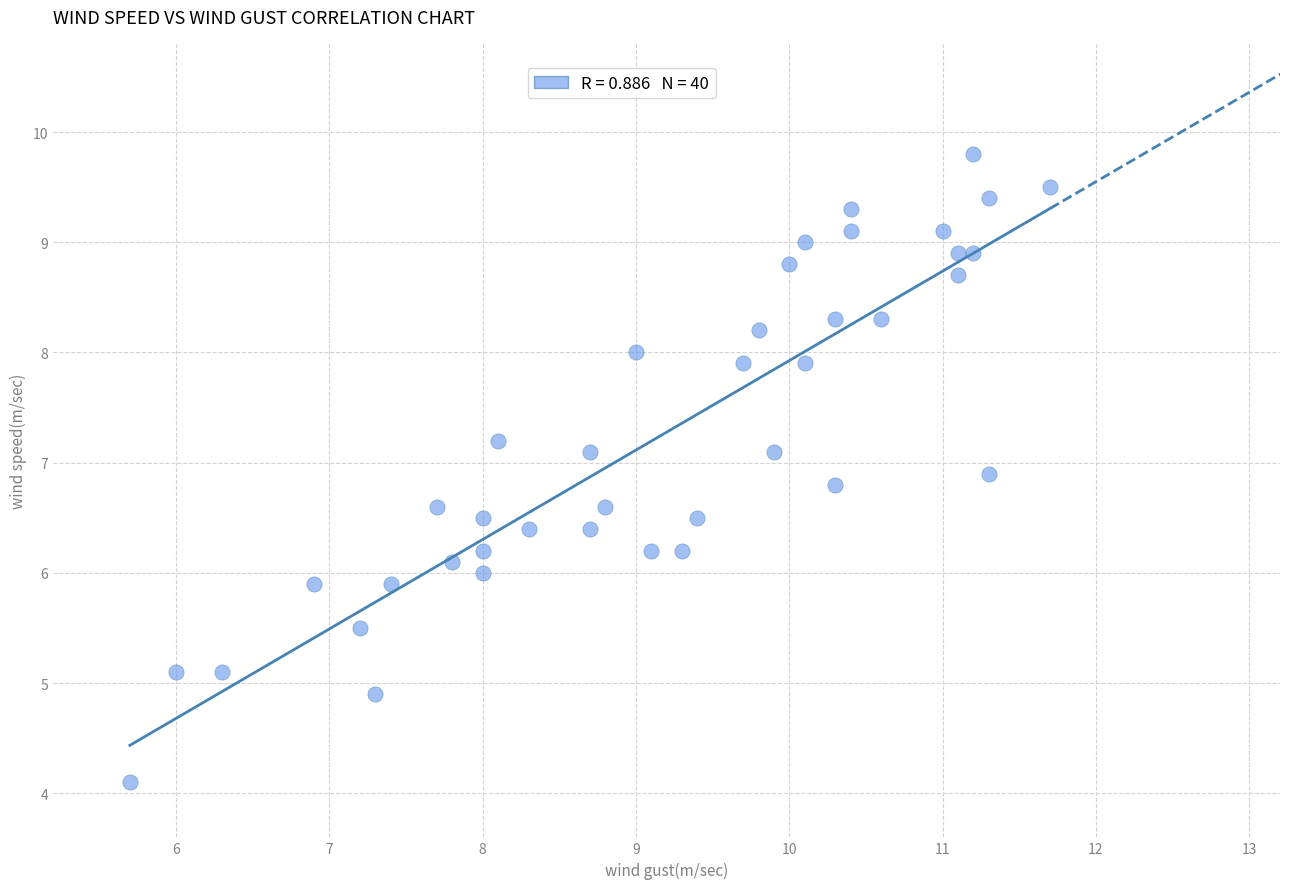

What is the range of X values (max minus min)?

6.0